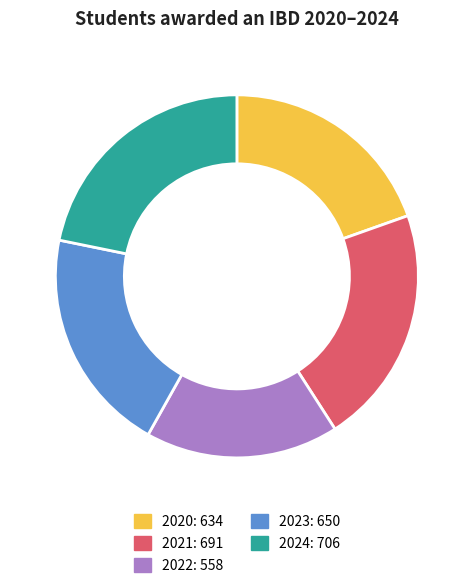

Is it true that 2021 is 21% of the pie?

True